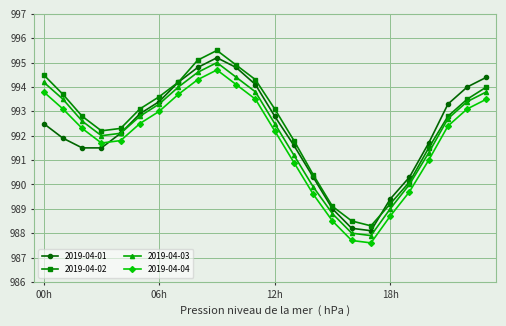

What is the smallest value displayed?

987.6